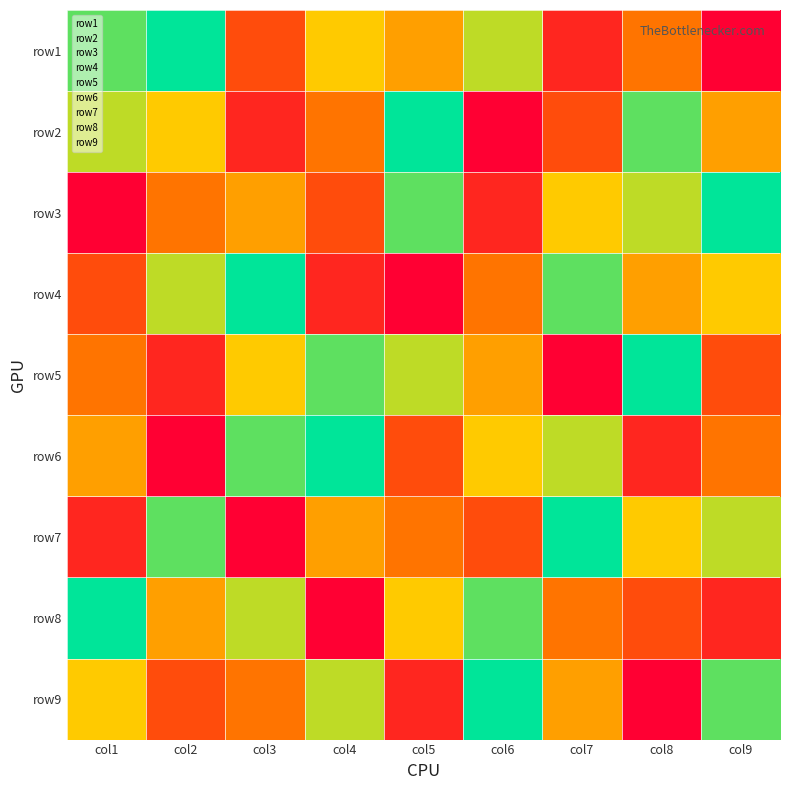

Is it true that row3 equals 1 at col1?

False